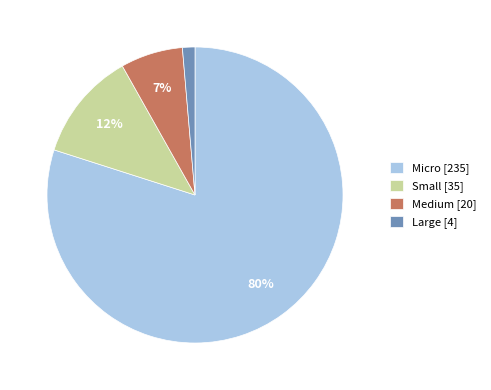

Between Small and Medium, which is larger?

Small